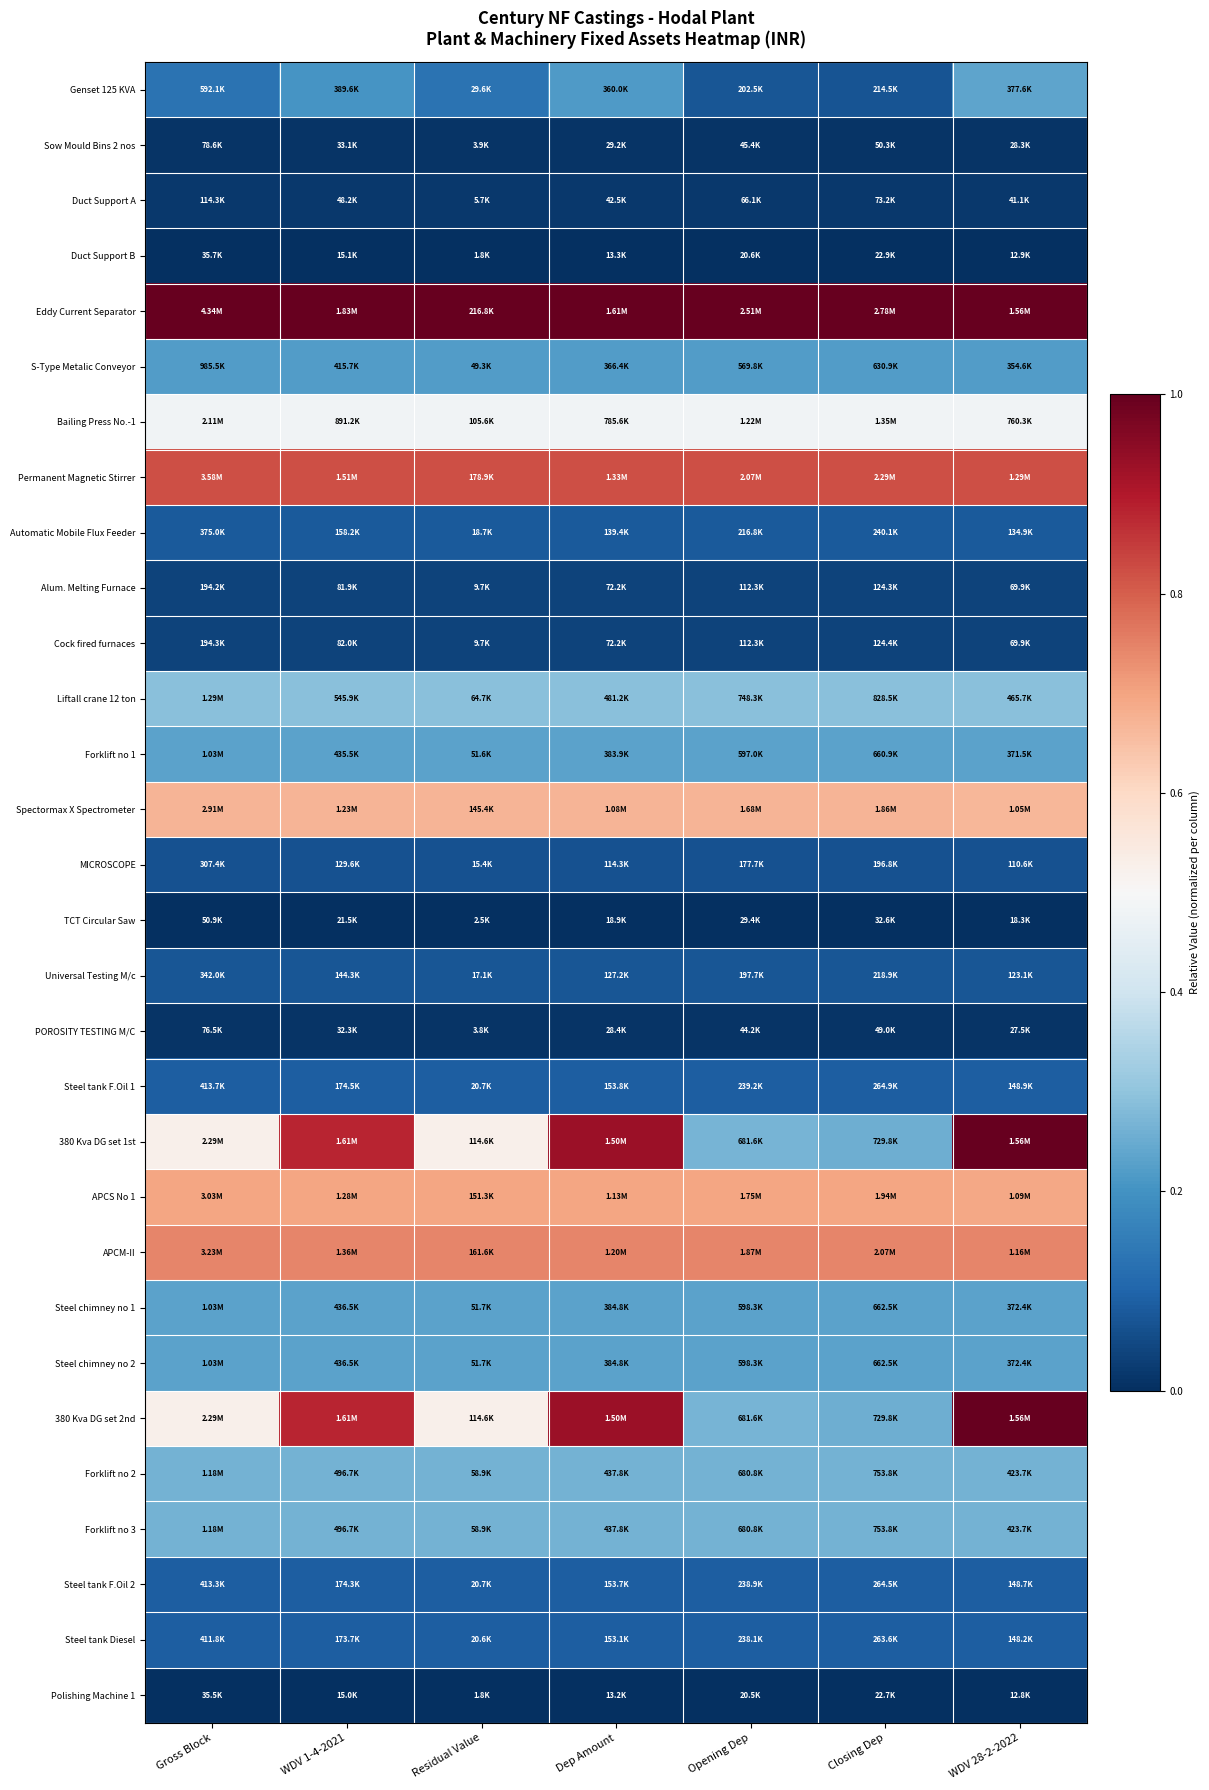

Between WDV 1-4-2021 and Dep Amount, which is larger?

Dep Amount